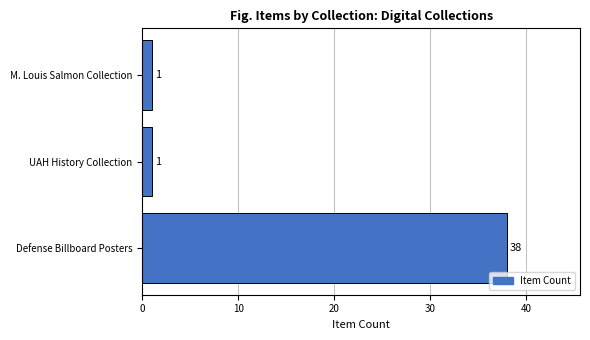

The value at Defense Billboard Posters is 64. True or false?

False